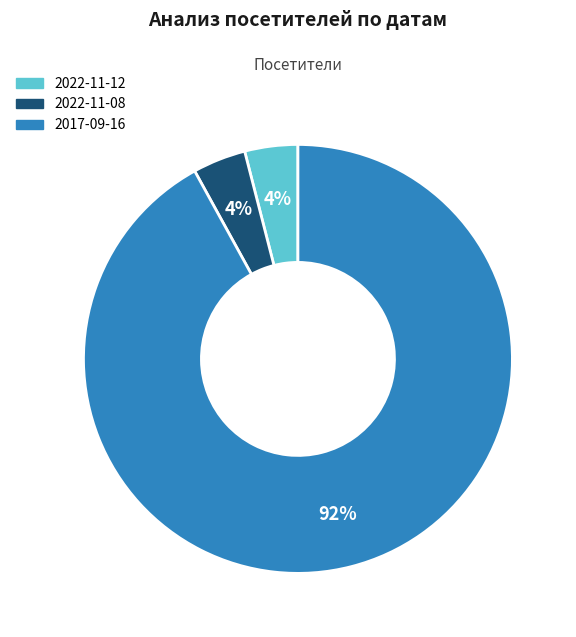

True or false: 2022-11-08 accounts for 19% of the total.

False